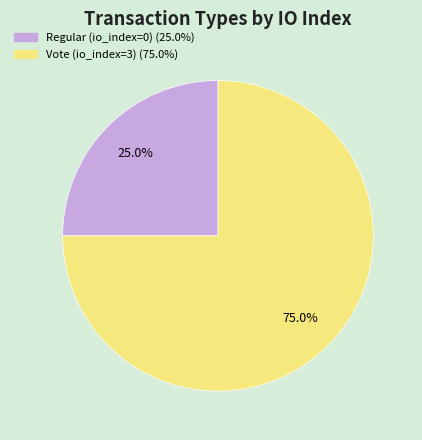

What is the largest slice in the pie chart?

Vote (io_index=3)